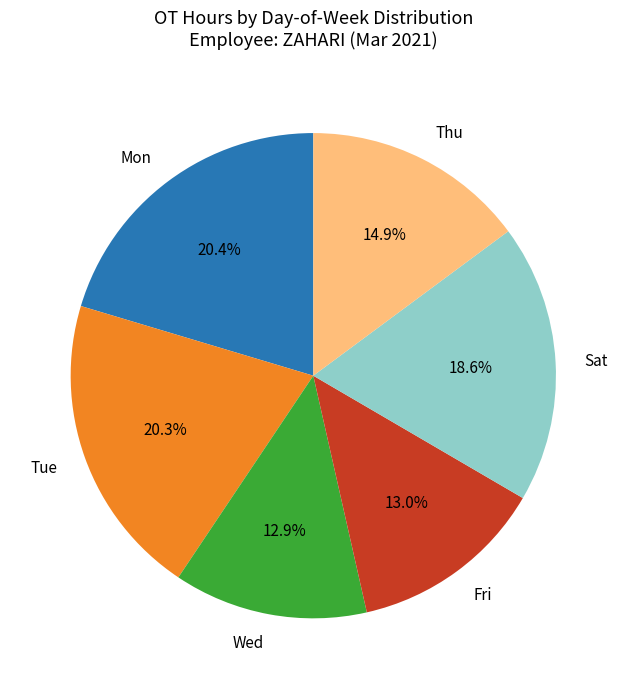

How many segments does this pie chart have?

6